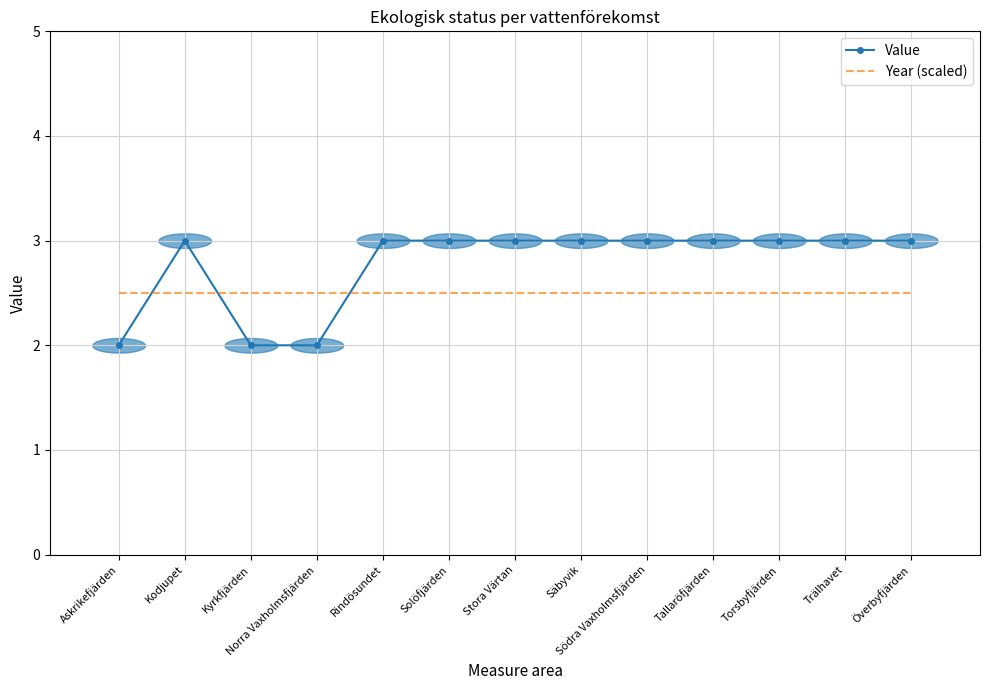

At how many categories does at least one series exceed 2?

13